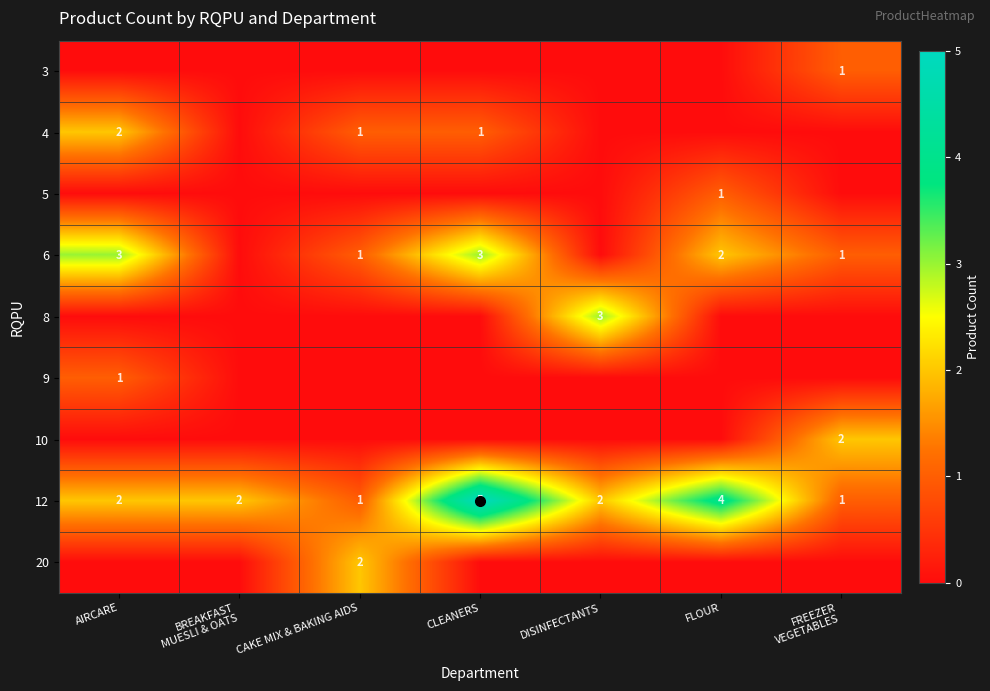

Is the value of 8 at DISINFECTANTS greater than the value of 12 at AIRCARE?

Yes